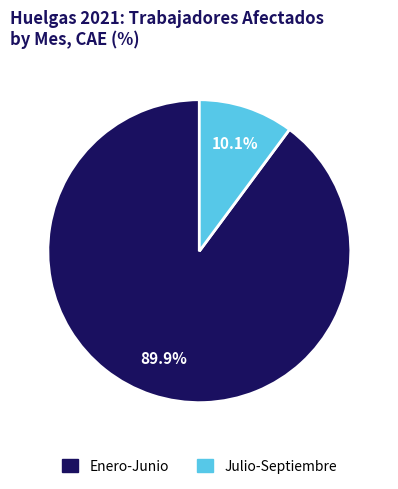

Is there a majority slice in this chart?

Yes